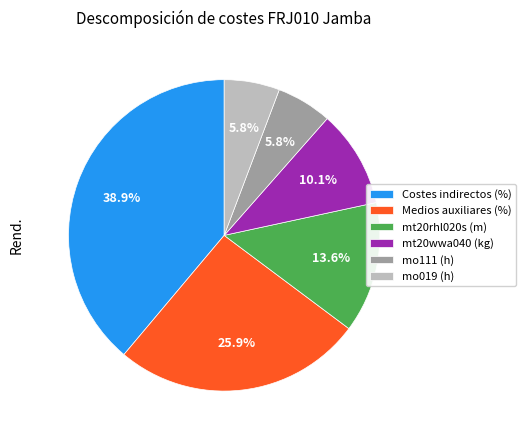

Which slice is the largest?

Costes indirectos (%)